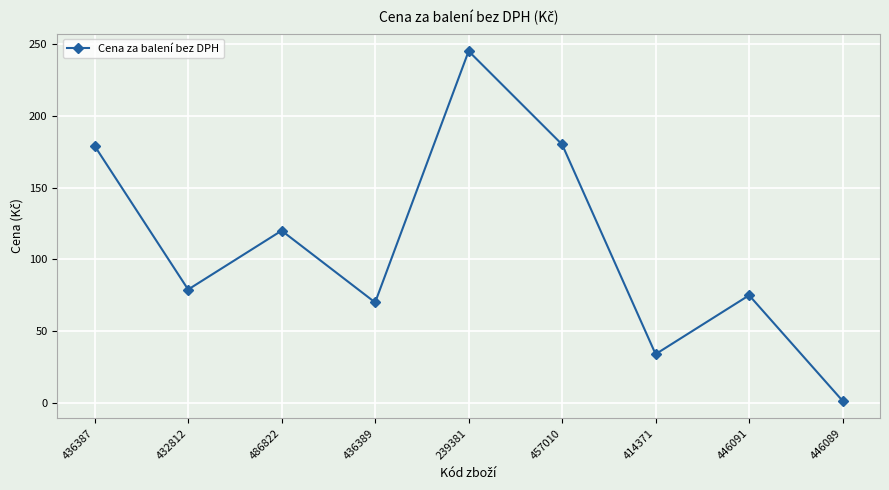

At which label does the data first exceed 79?

436387